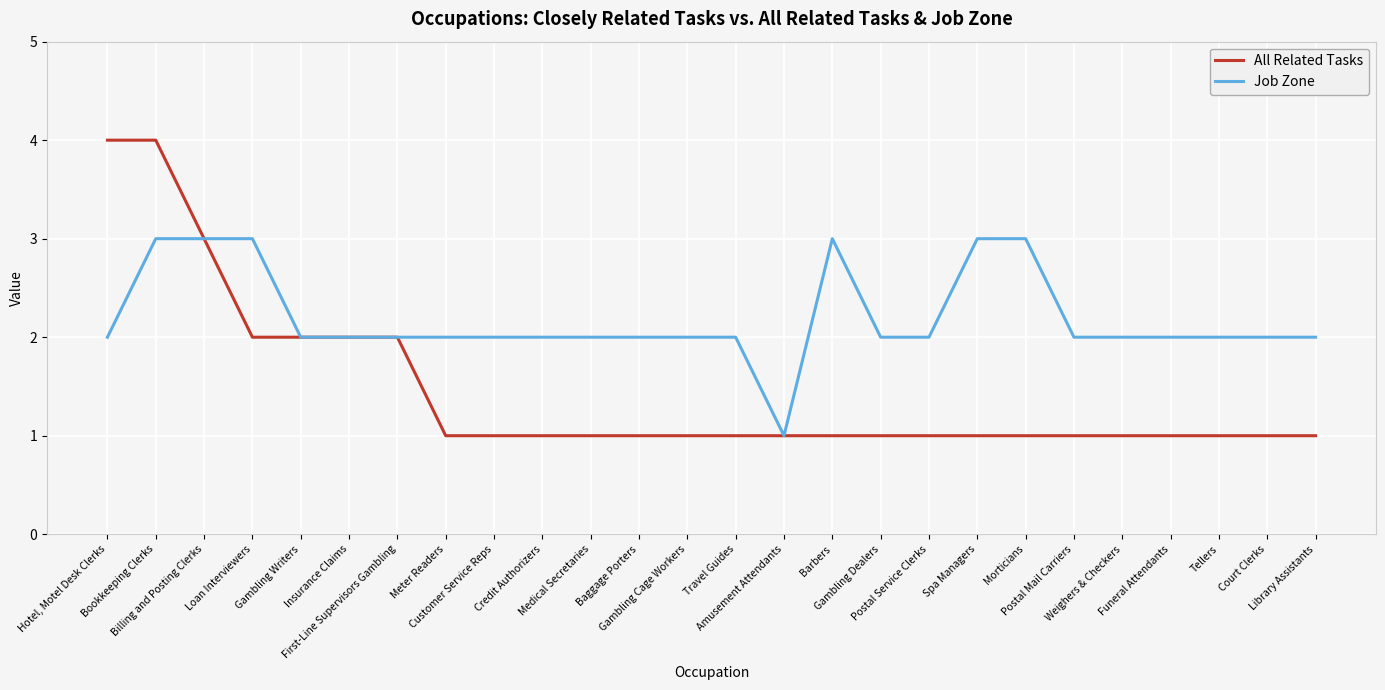

Does the chart display data point markers on the line(s)?

No